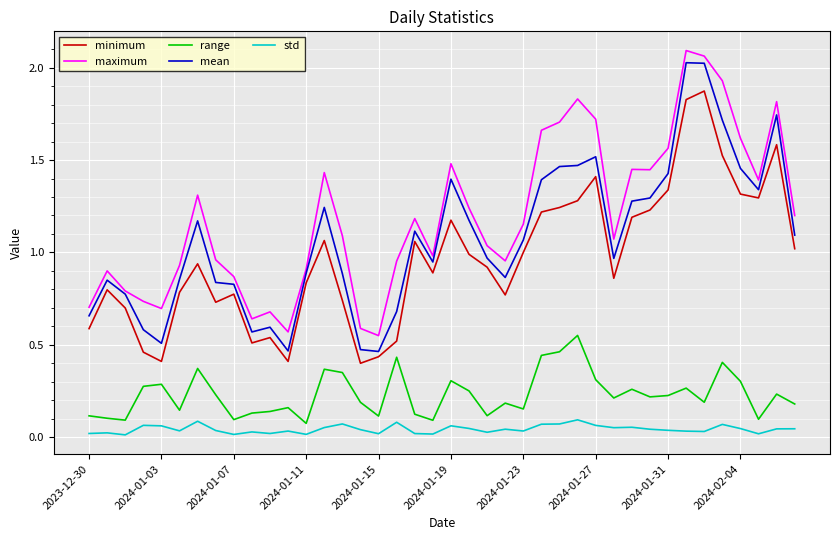

Which series has the largest total across all categories?

maximum